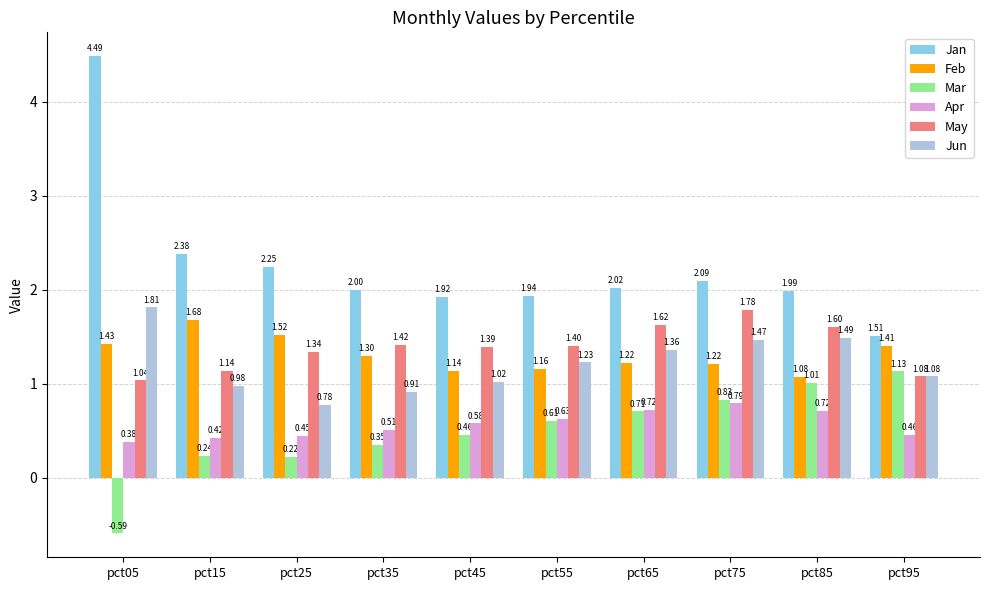

What is the sum of the Jan values at pct75 and pct95?

3.6